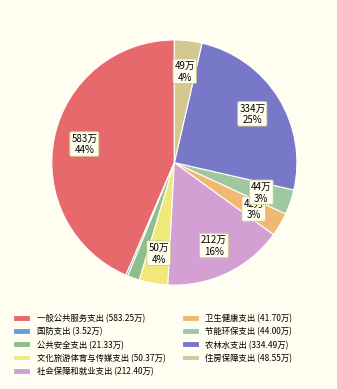

The 农林水支出 slice represents 25% of the pie. True or false?

True